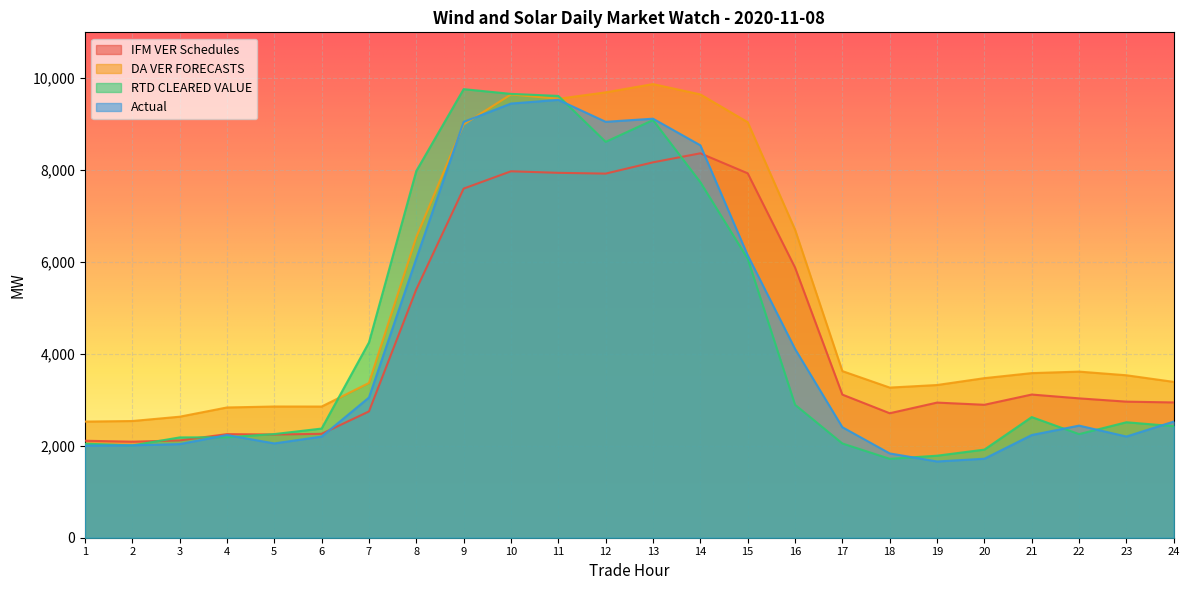

Is it true that IFM VER Schedules equals 2709.3 at 18?

True